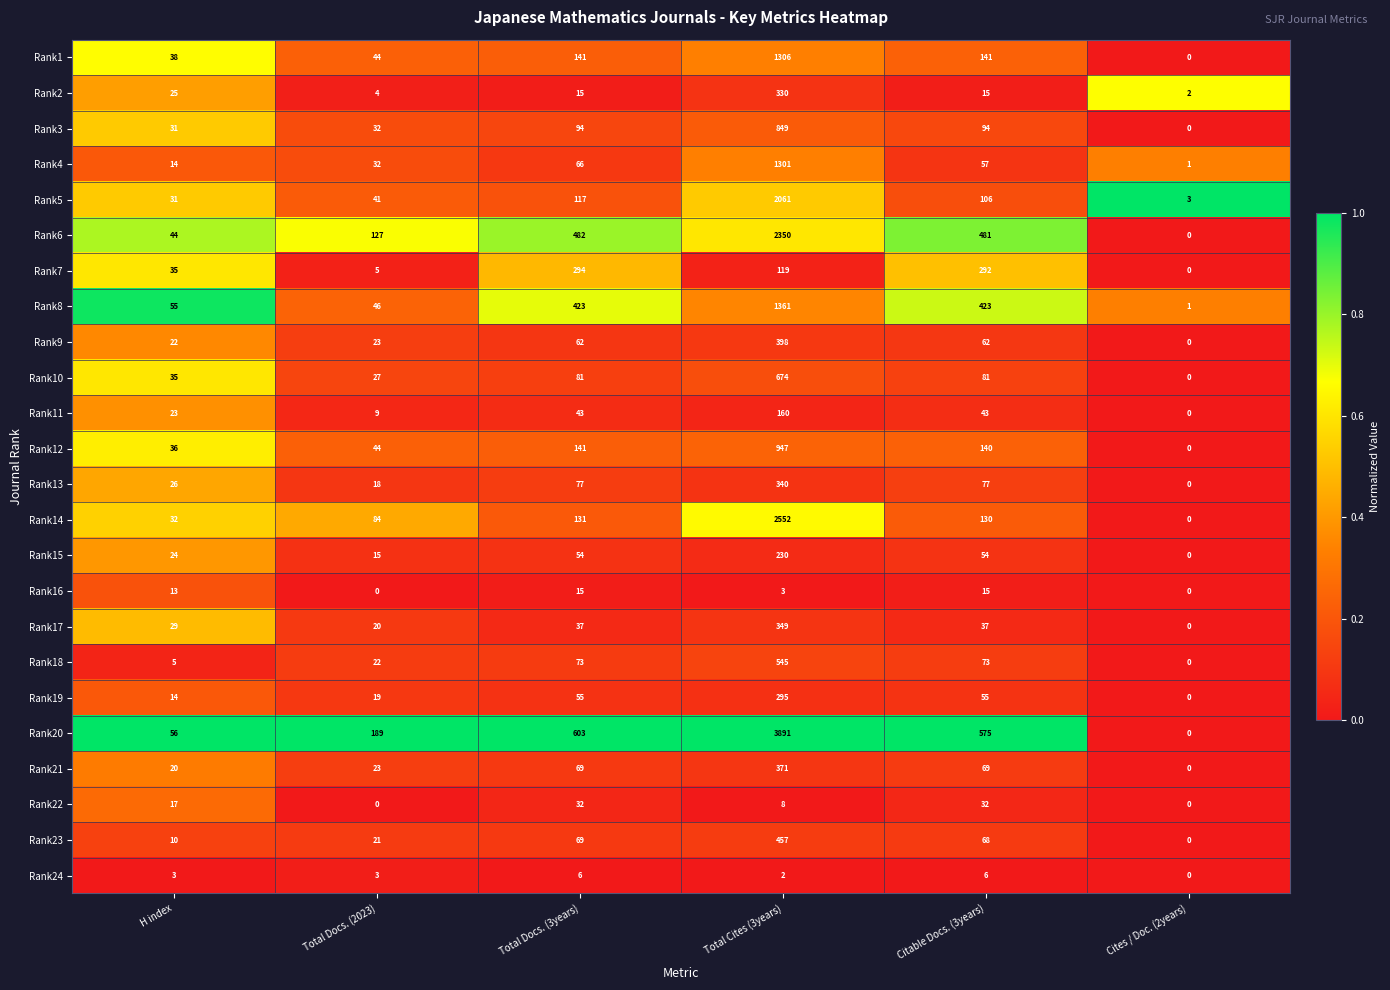

At Total Cites (3years), list the series in order from largest to smallest.

Rank20, Rank14, Rank6, Rank5, Rank8, Rank1, Rank4, Rank12, Rank3, Rank10, Rank18, Rank23, Rank9, Rank21, Rank17, Rank13, Rank2, Rank19, Rank15, Rank11, Rank7, Rank22, Rank16, Rank24